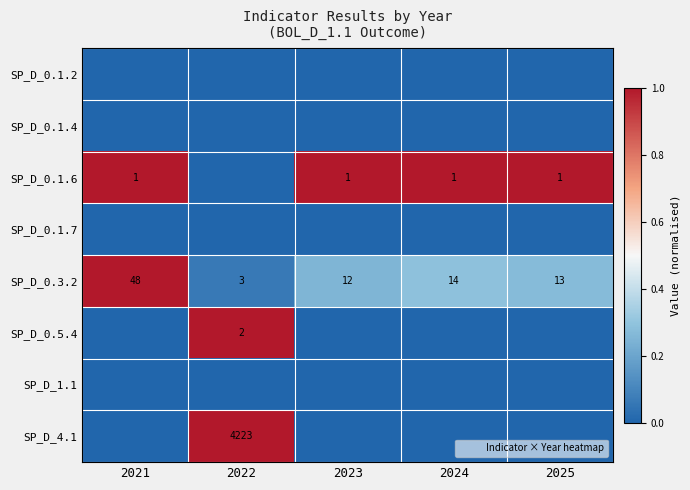

The SP_D_0.1.6 series shows 1.5 at 2024. True or false?

False